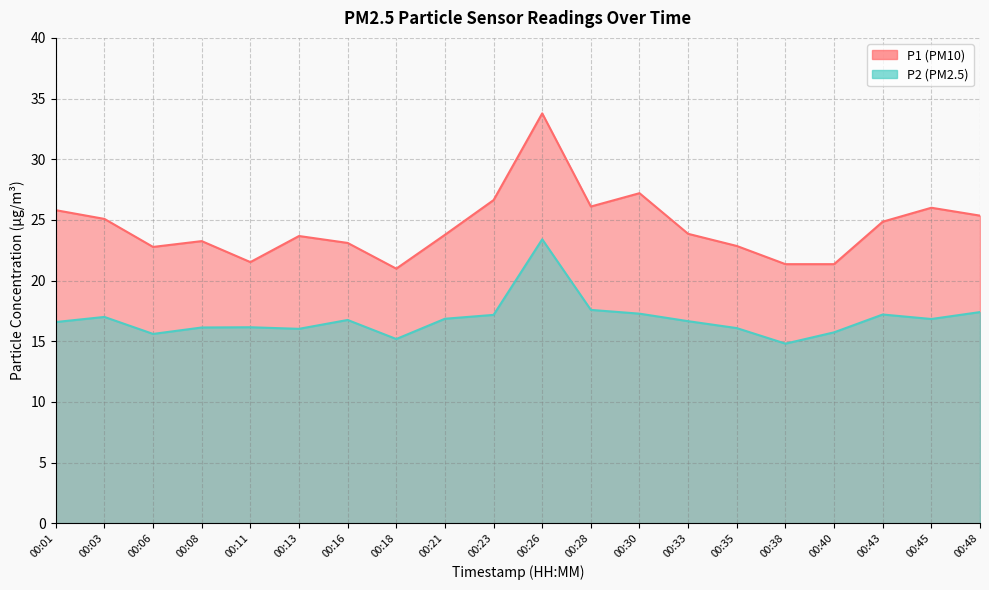

At 00:23, list the series in order from smallest to largest.

P2, P1